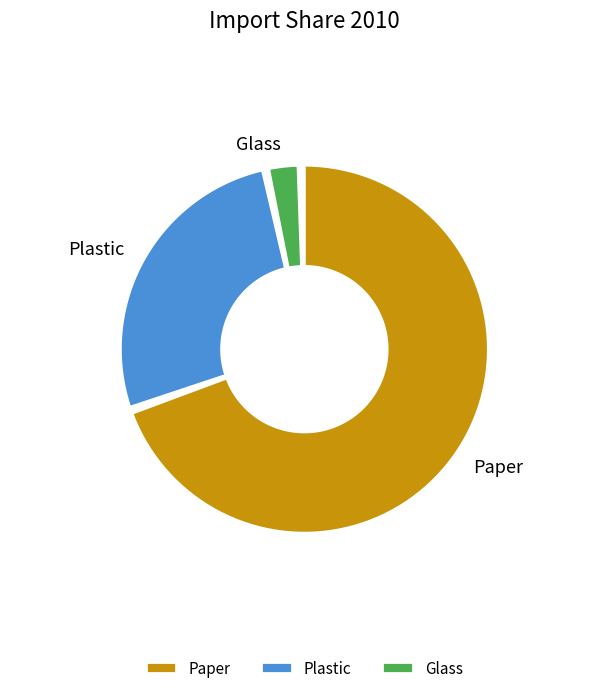

To the nearest percent, what percentage of the pie is Glass?

3%